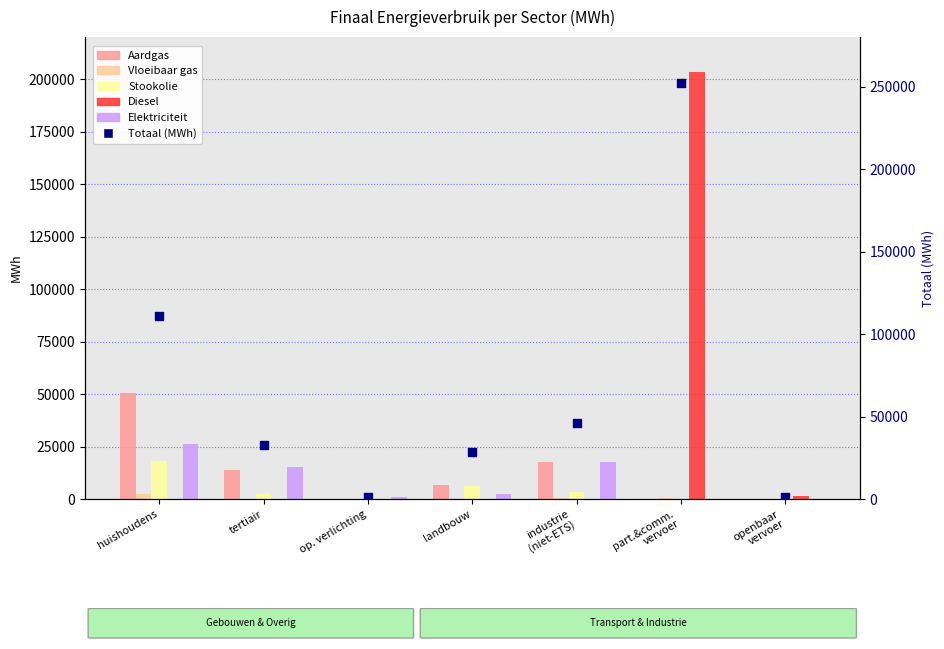

At which category is the sum across all series the highest?

part.&comm.
vervoer